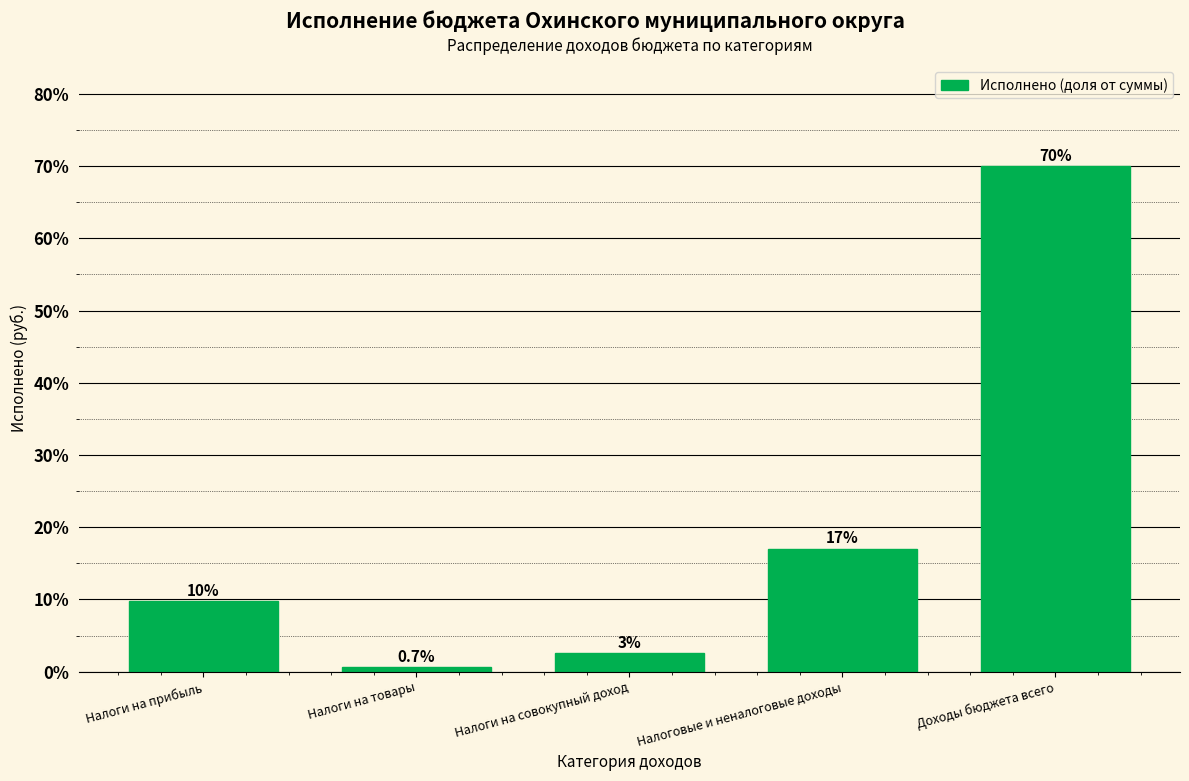

The chart shows a value of 70.0 at Доходы бюджета всего. True or false?

True